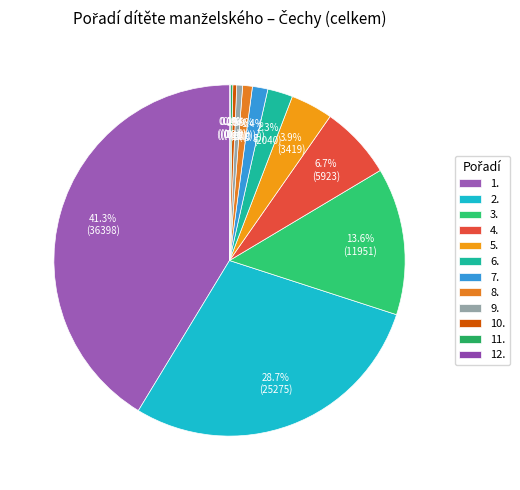

To the nearest percent, what is the difference between the 5. and 11. slice percentages?

4%